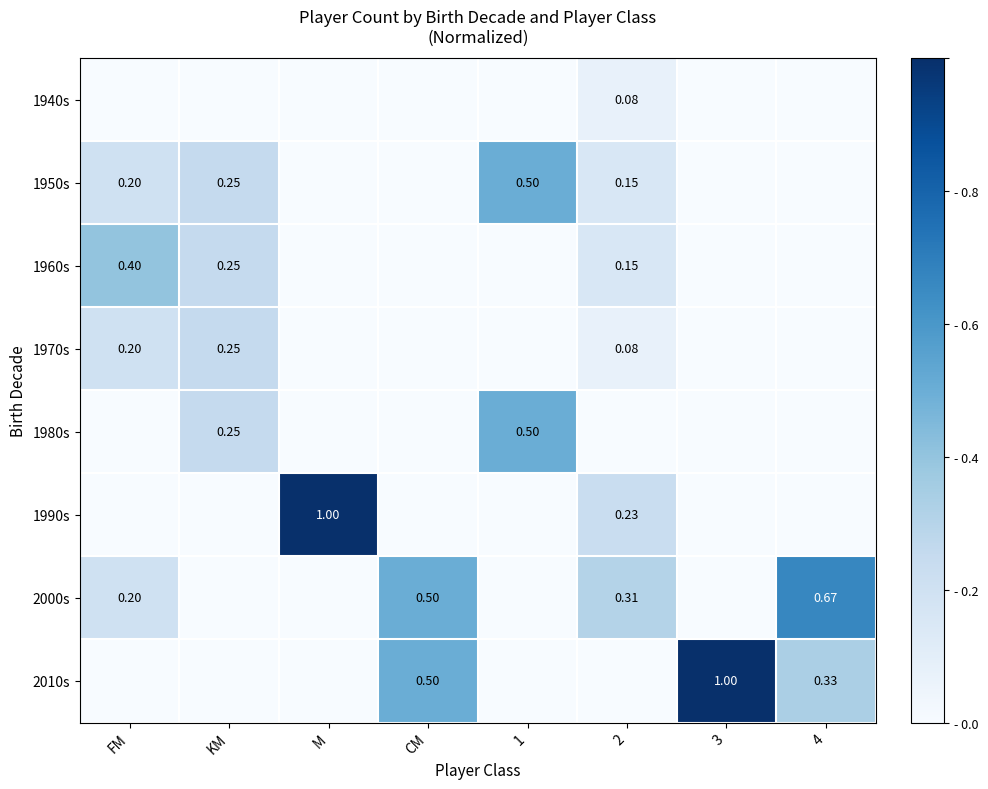

Is the value of 2000s at CM greater than the value of 1940s at 2?

Yes